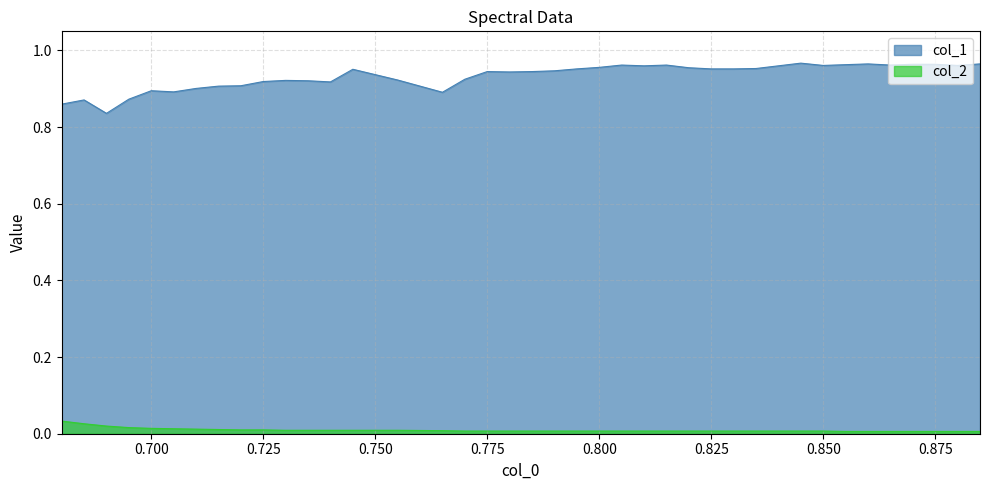

Where is the first local minimum for col_1?

0.69